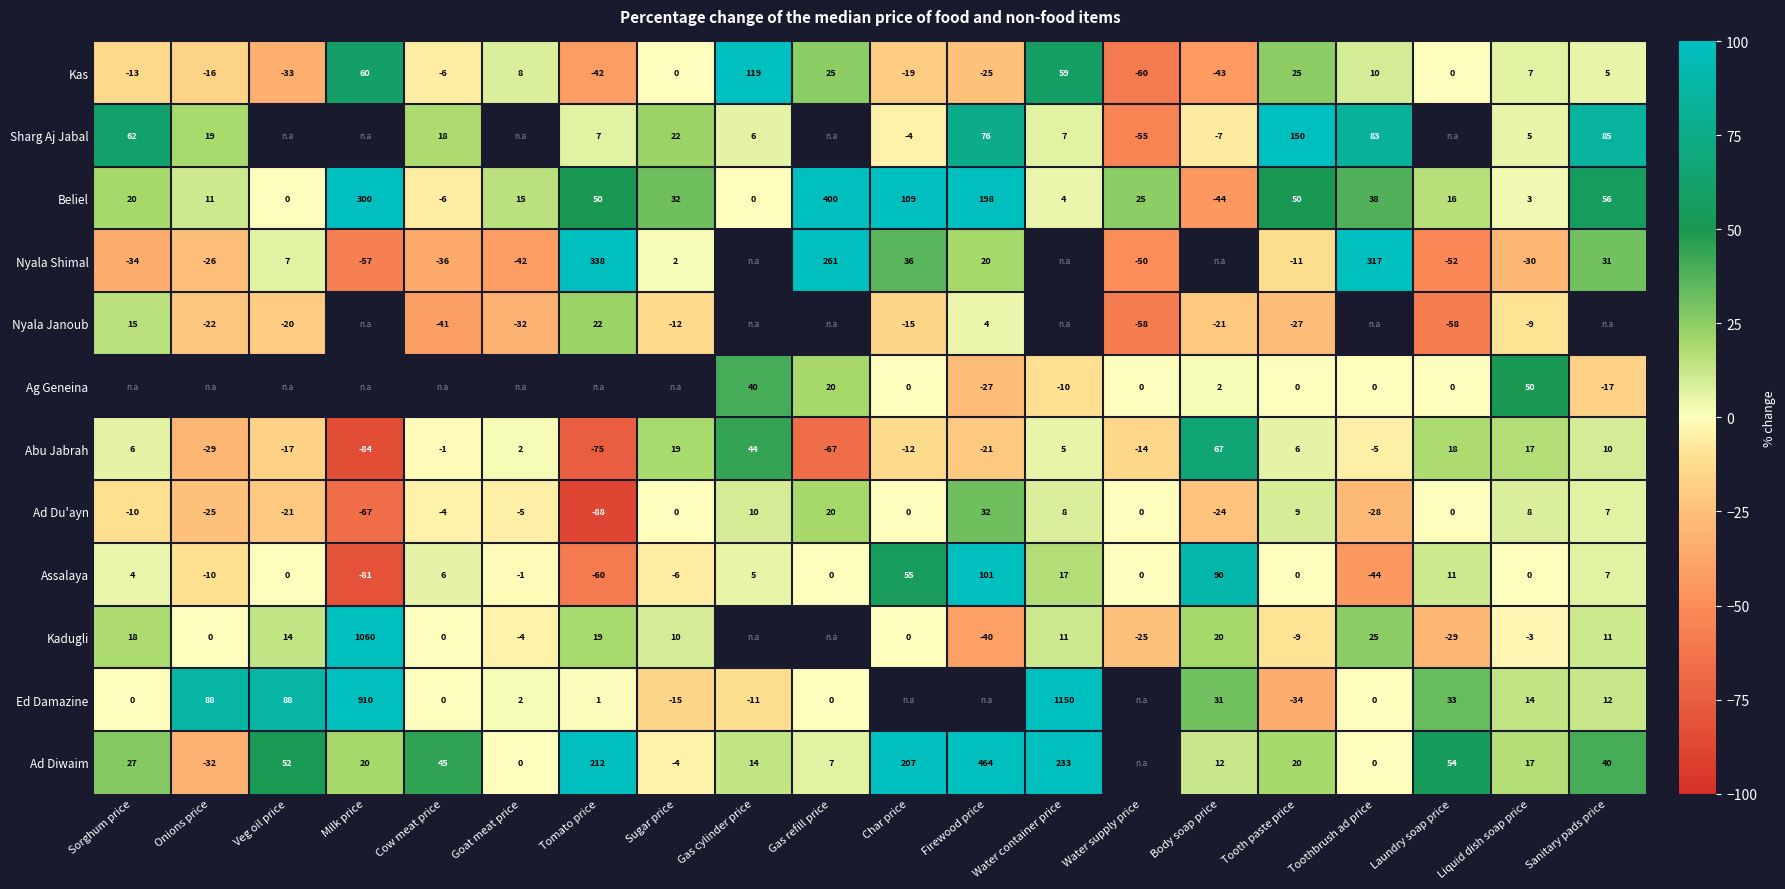

Is the value of Kadugli at Tooth paste price greater than the value of Ad Diwaim at Veg oil price?

No